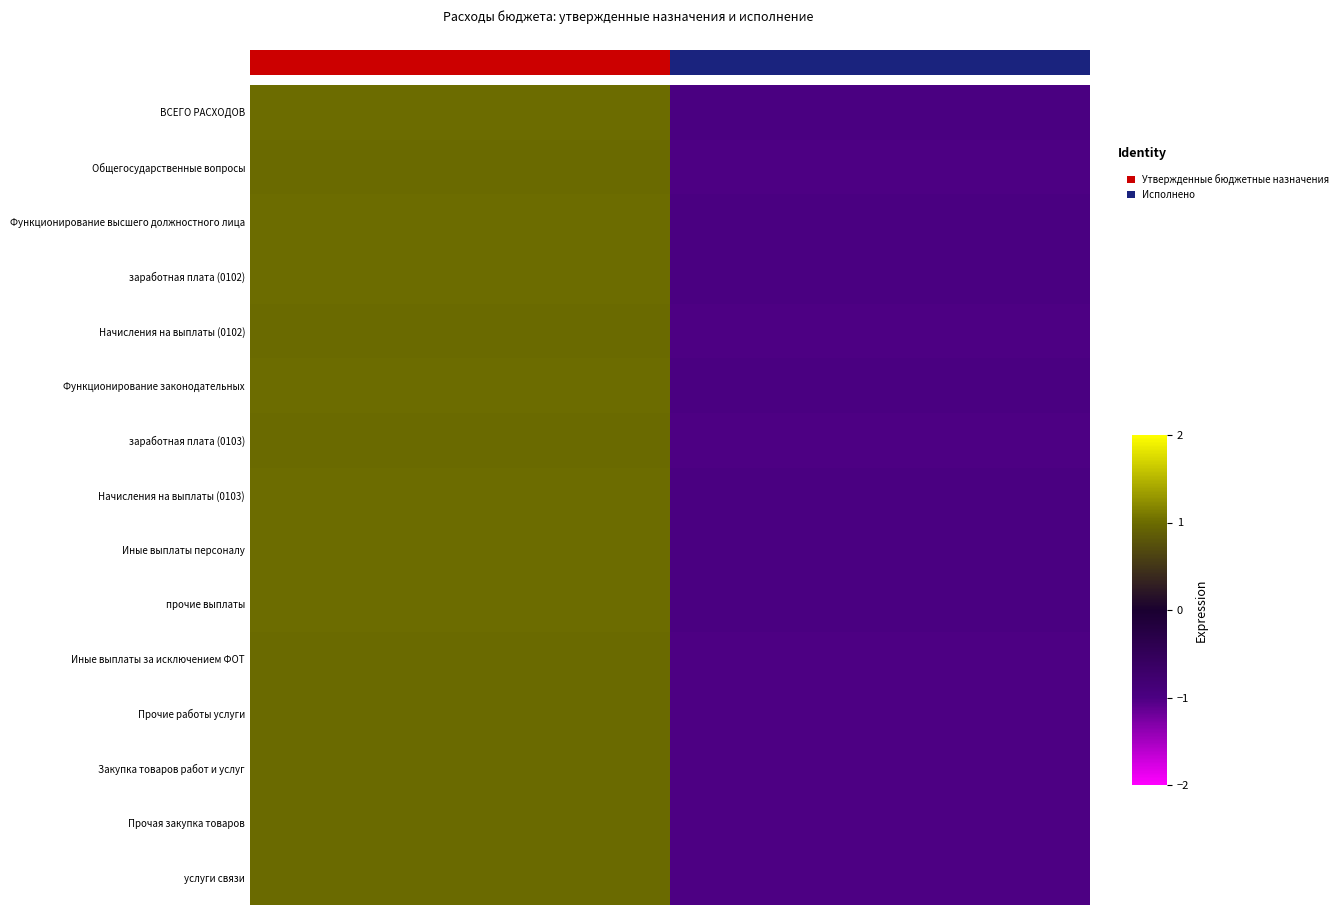

At how many categories does at least one series exceed 0?

1